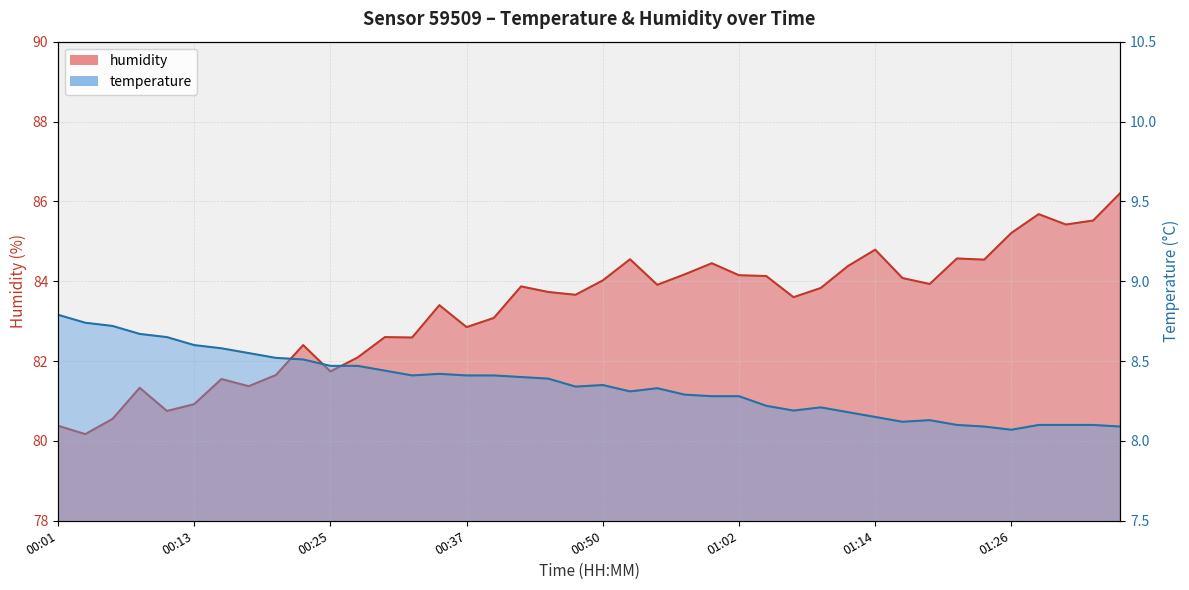

Read the humidity value at 01:11.

84.4